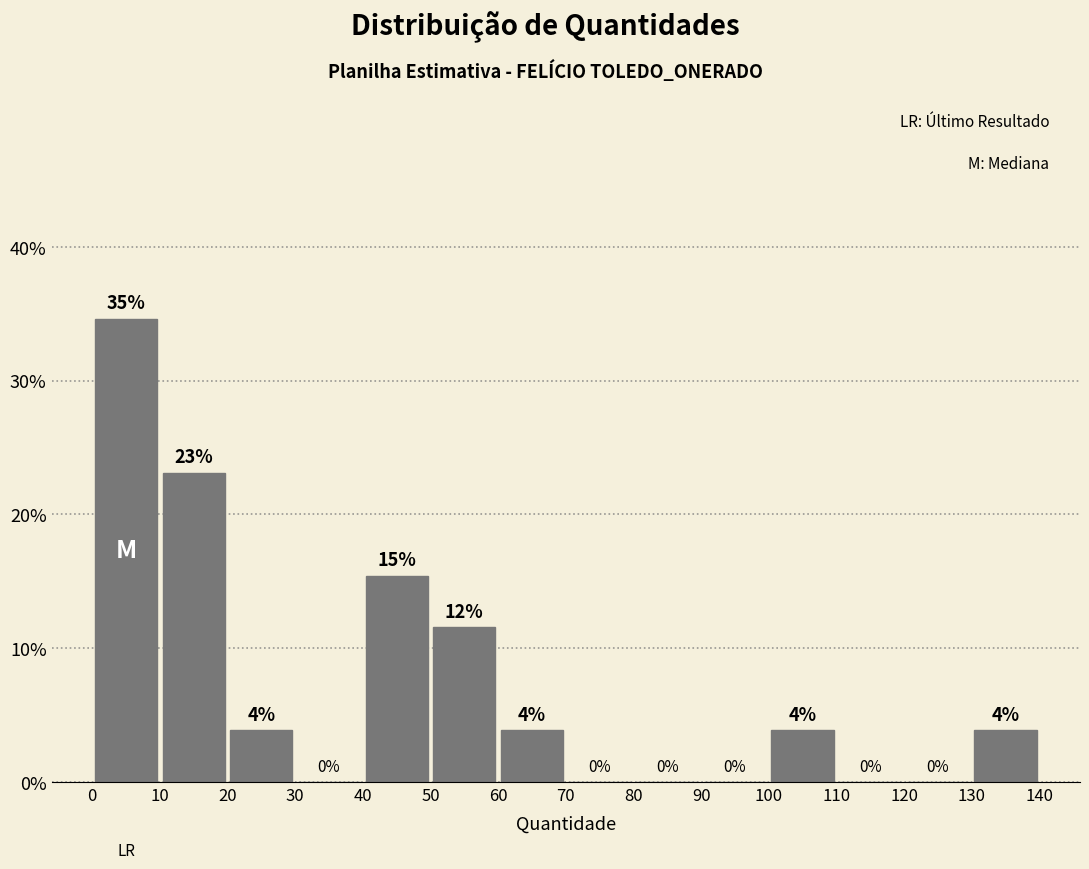

Over which range of the x-axis is the bar tallest?

0 to 10